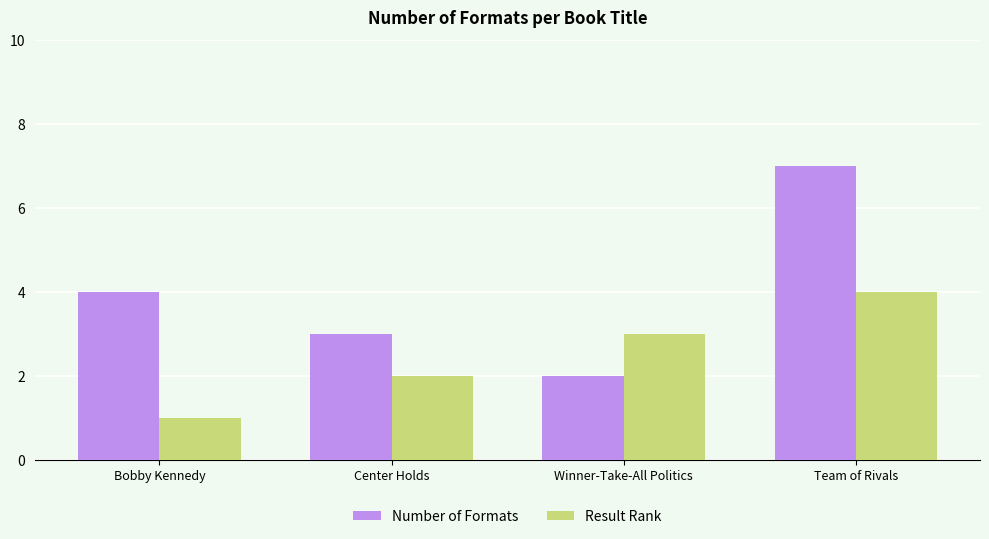

What is the value of the Result Rank bar at the 3rd from the left?

3